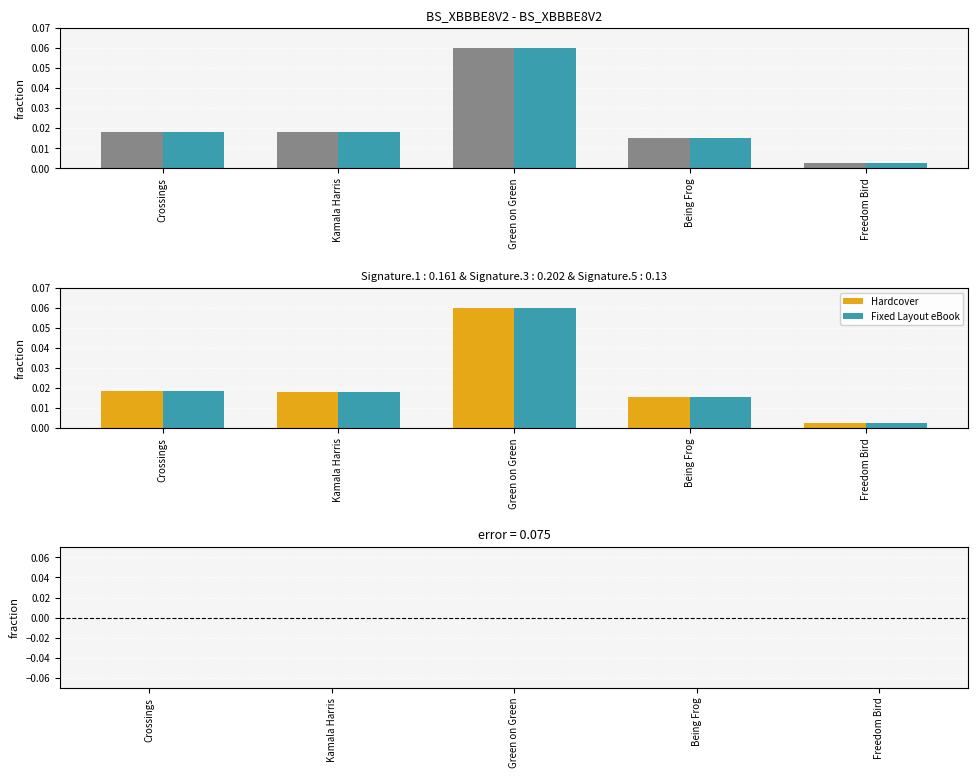

What is the maximum value shown in the chart?

0.1